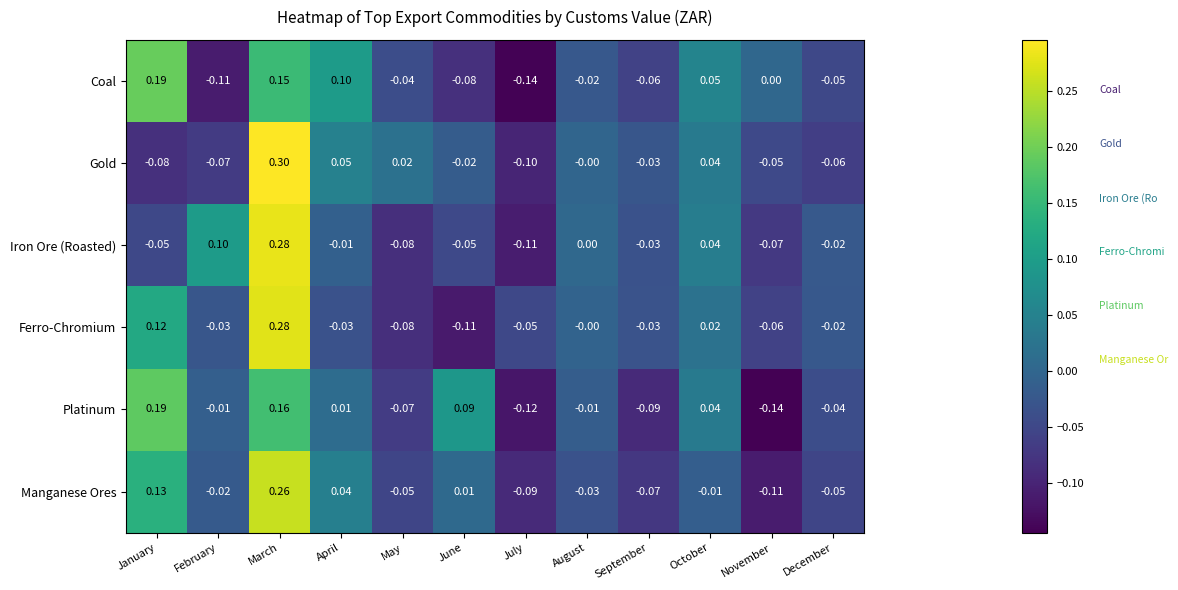

At which label does Platinum first exceed 0?

January